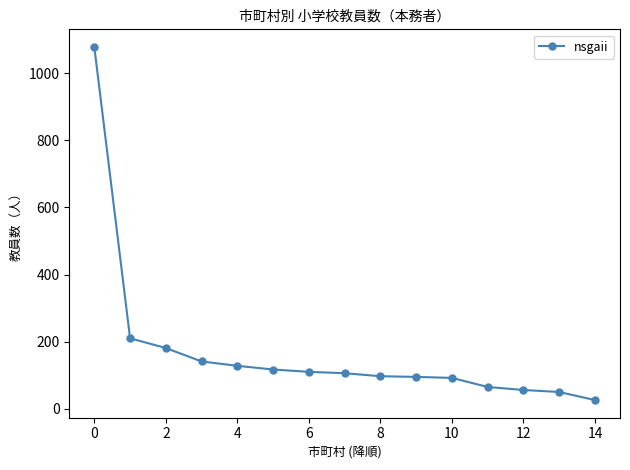

What is the value of the 9th point from the left?

97